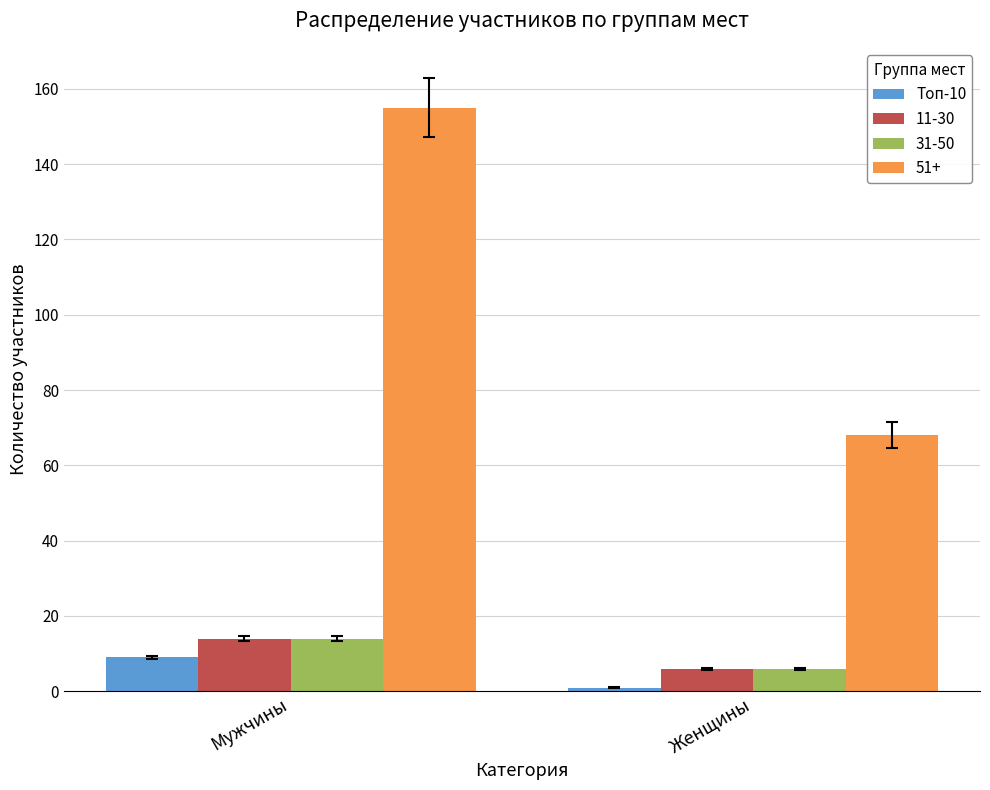

List the labels in order of 51+ value, largest first.

Мужчины, Женщины